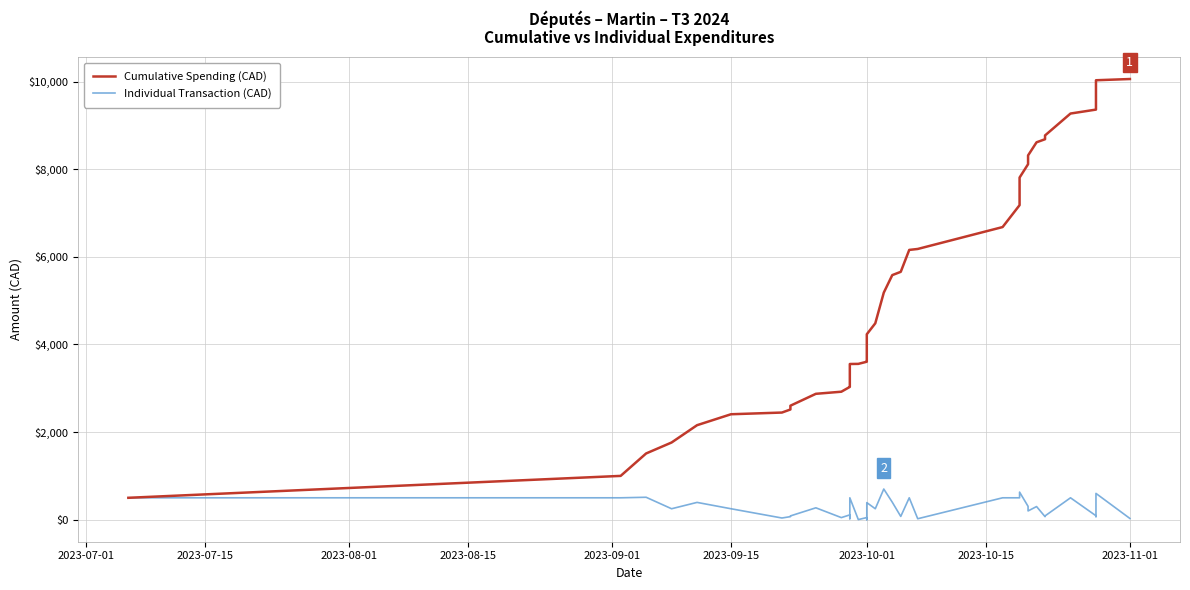

What is the difference between the second highest and second lowest values in the Cumulative Spending (CAD) series?

9031.4